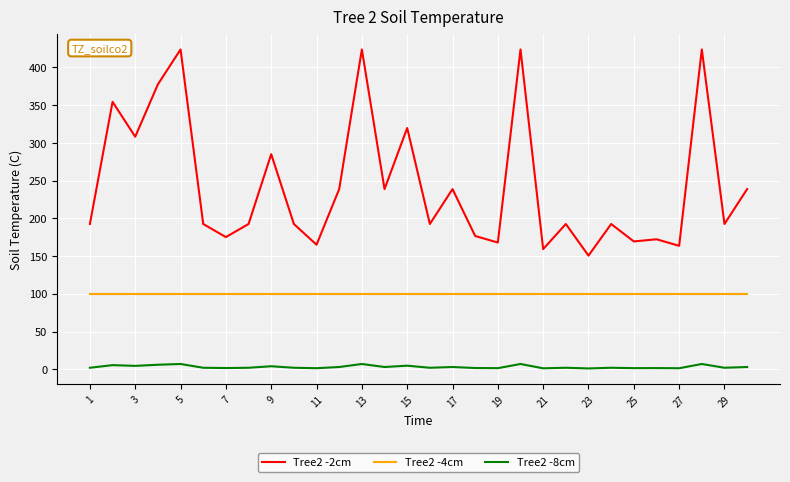

List the series in order of their peak value, lowest first.

Tree2 -8cm, Tree2 -4cm, Tree2 -2cm